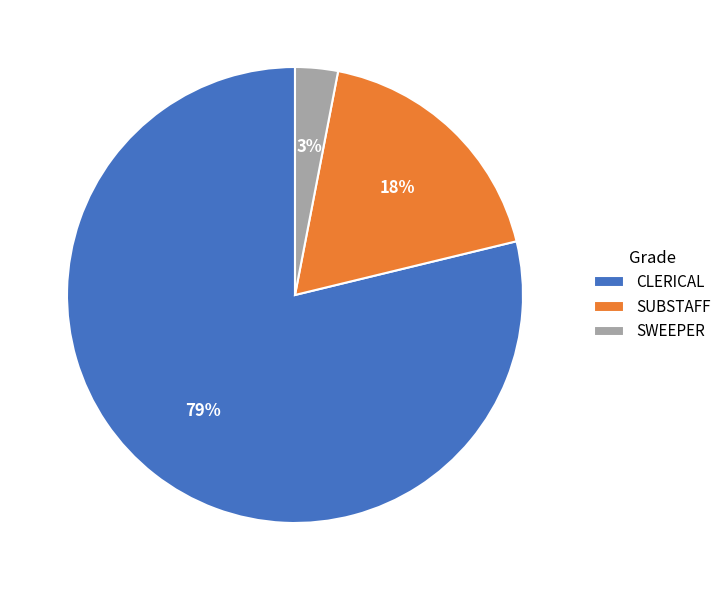

To the nearest percent, what percentage of the pie is SUBSTAFF?

18%